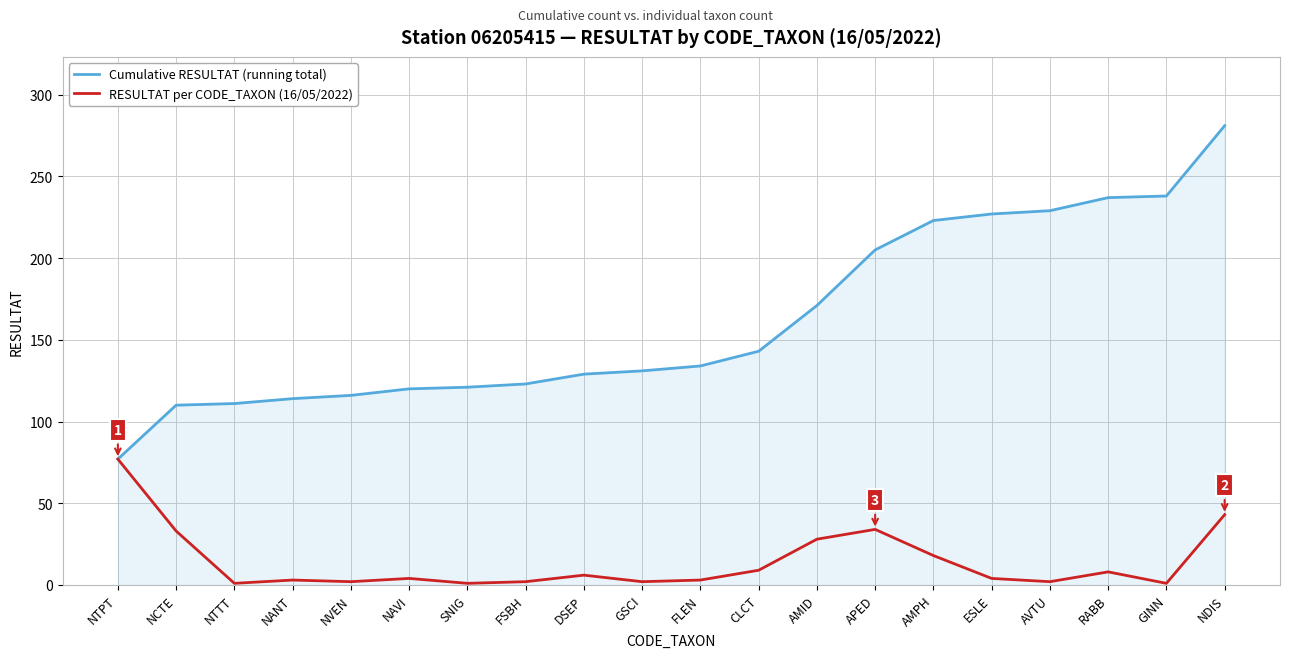

What is the maximum value for Cumulative RESULTAT (running total)?

281